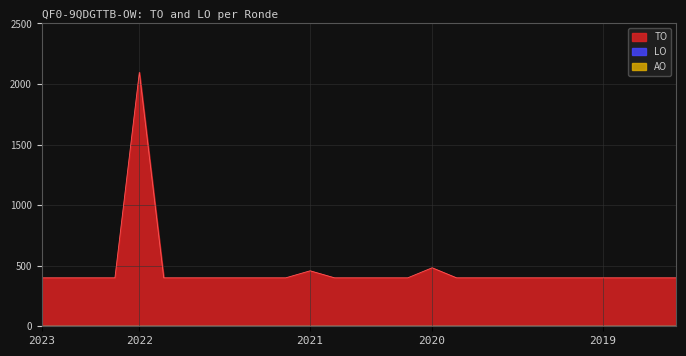

What are all the series names shown in the legend?

TO, LO, AO